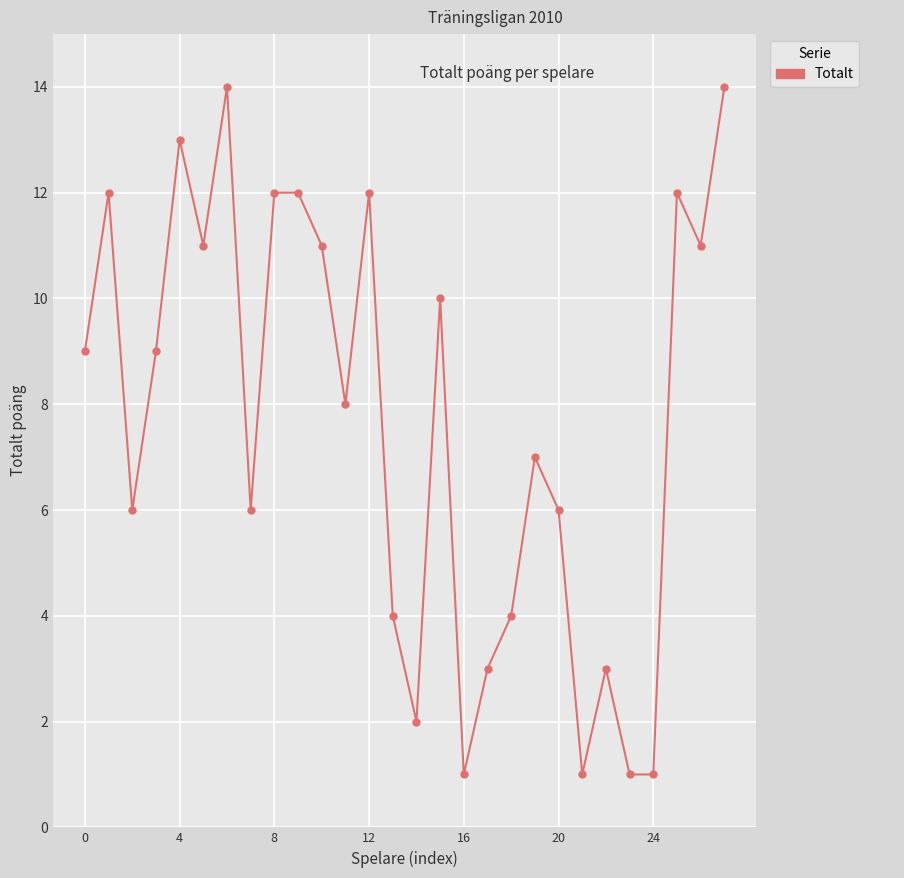

What is the difference between the maximum and minimum values?

13